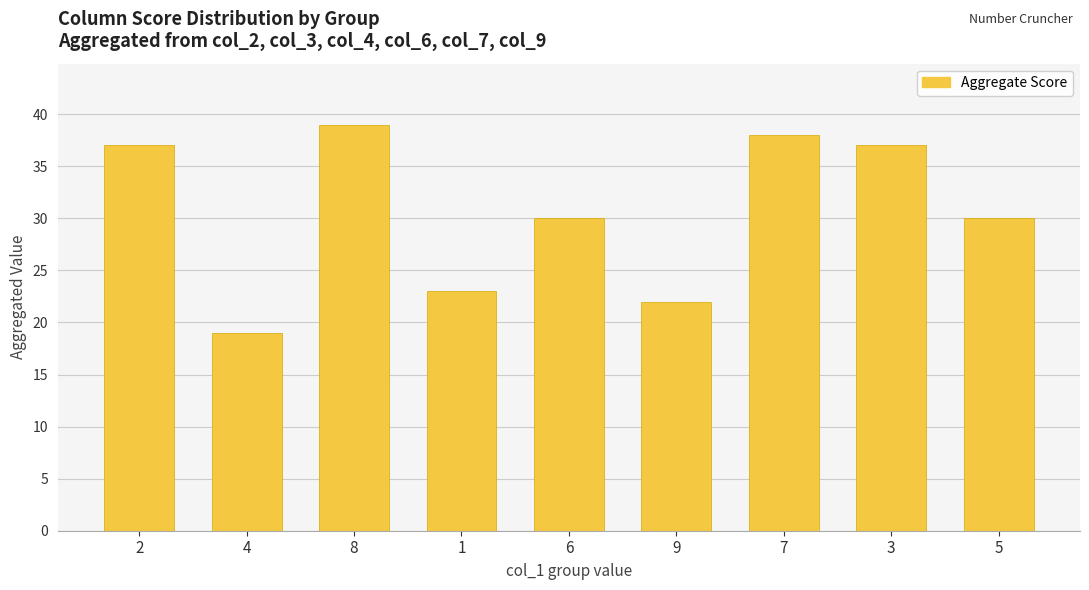

What is the sum of all values?

275